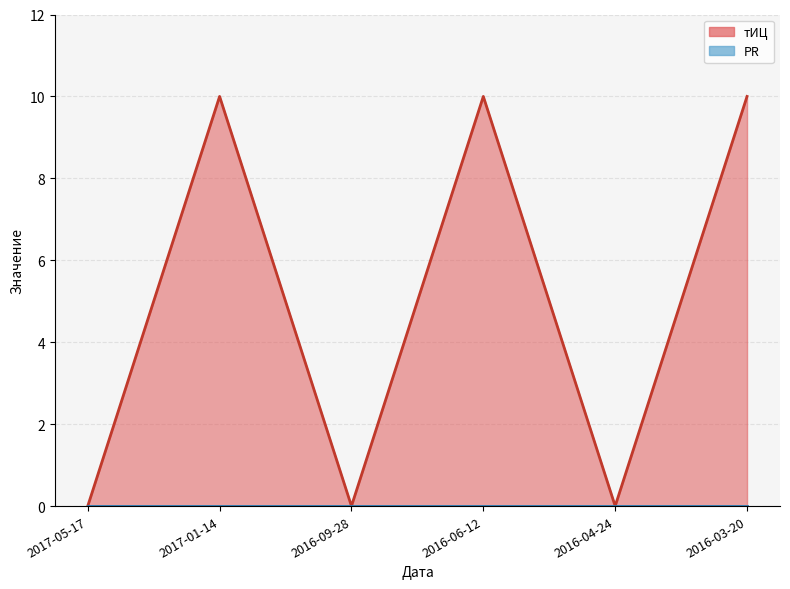

What is the label of the 2nd point from the left?

2017-01-14